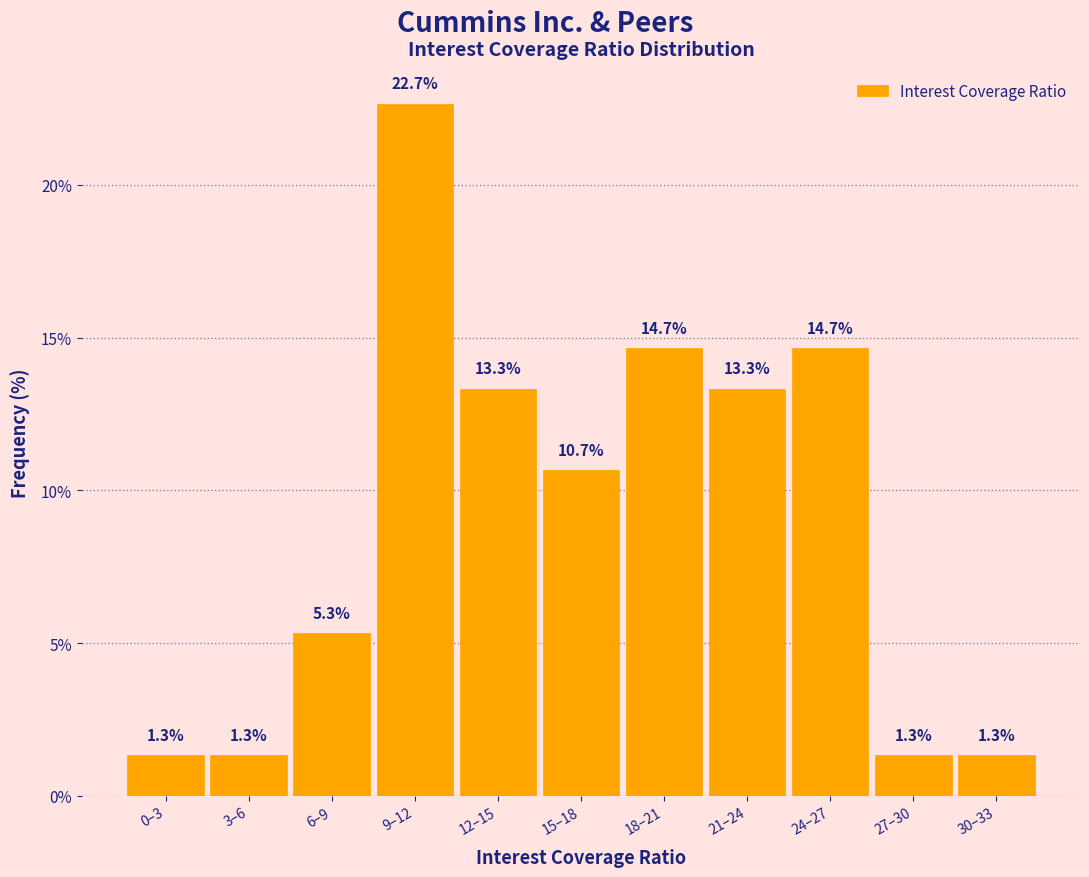

Reading left to right, extract all data points from this chart.

1.3	1.3	5.3	22.7	13.3	10.7	14.7	13.3	14.7	1.3	1.3